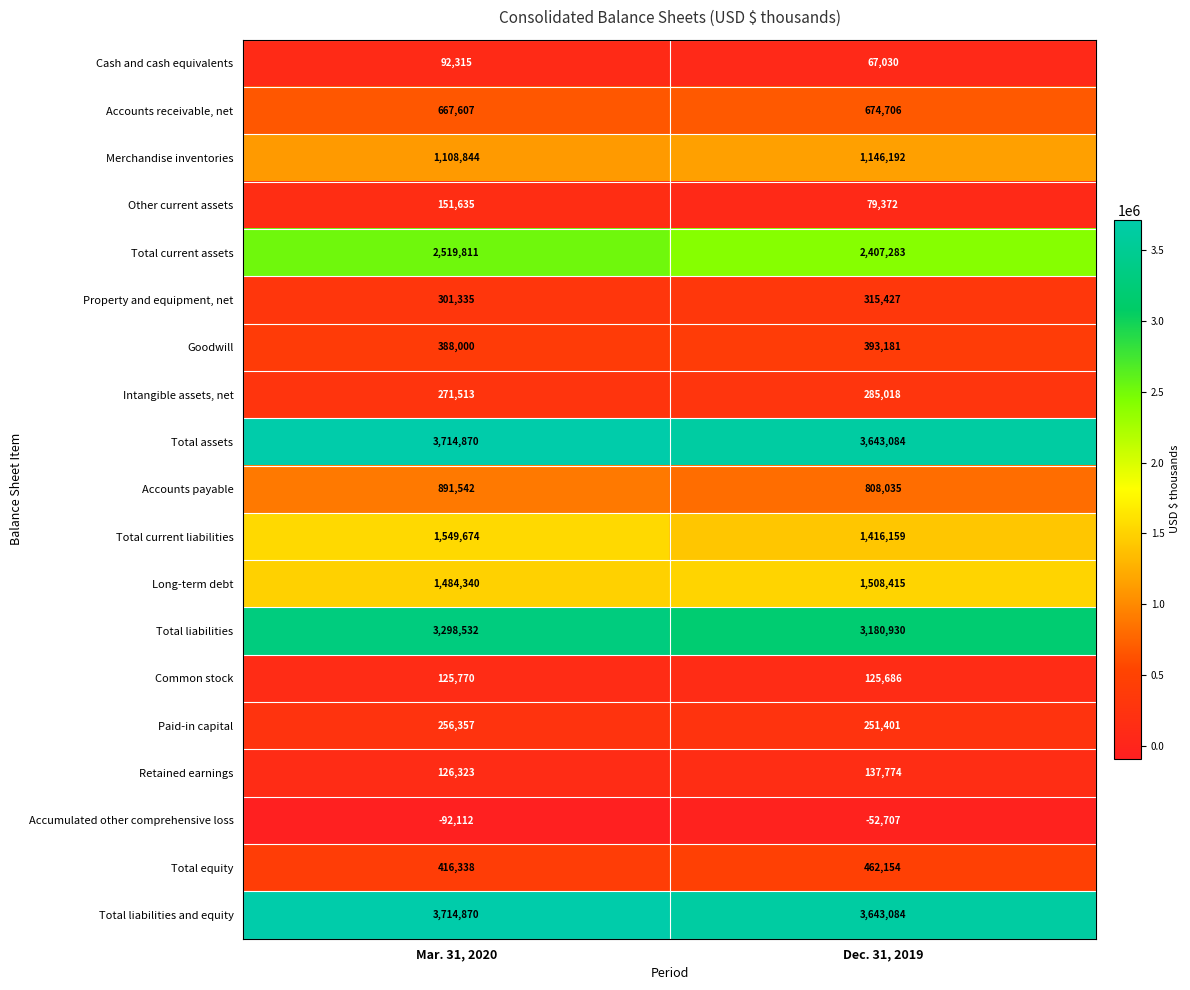

The Accounts payable series shows 320678 at Dec. 31, 2019. True or false?

False